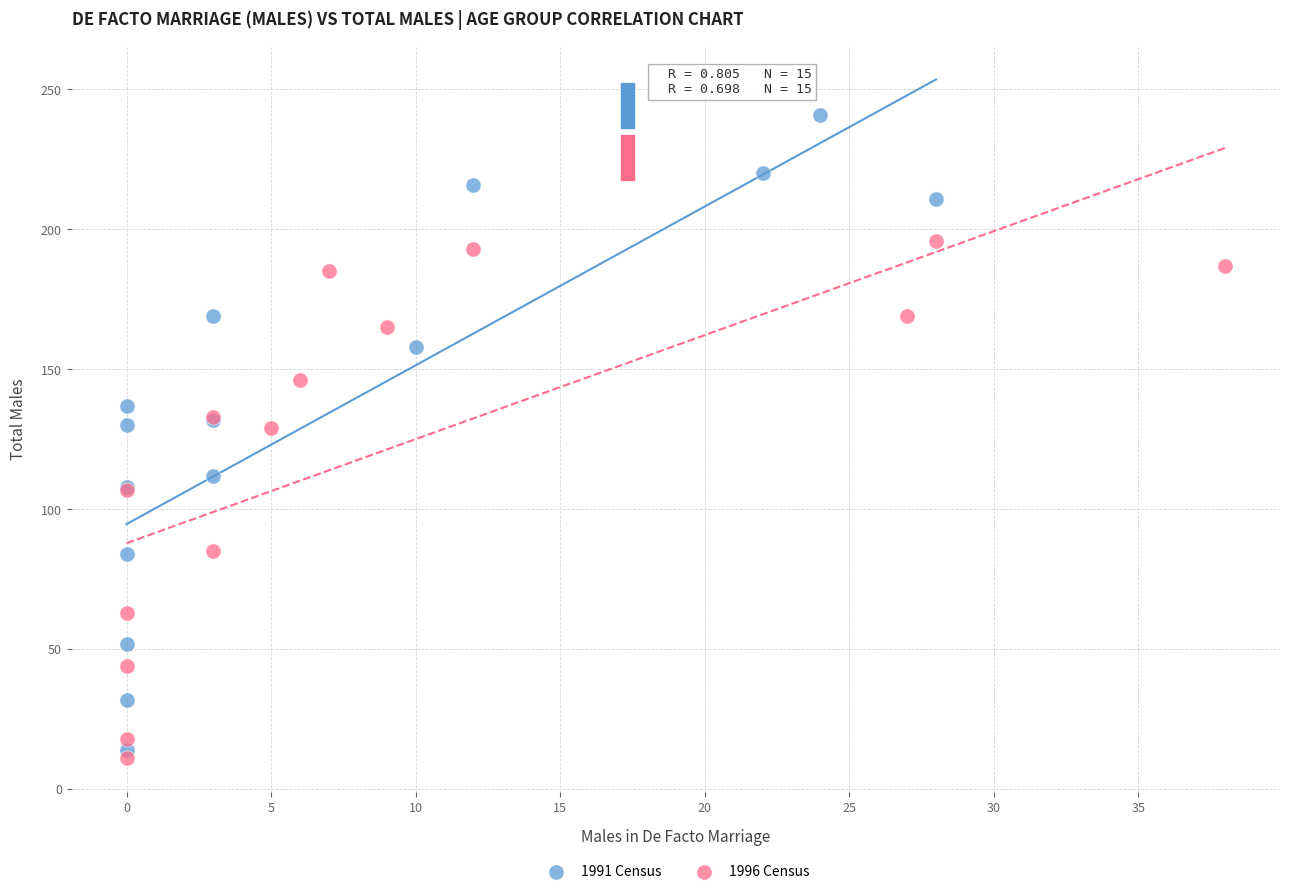

What are all the series names shown in the legend?

1991 Census, 1996 Census